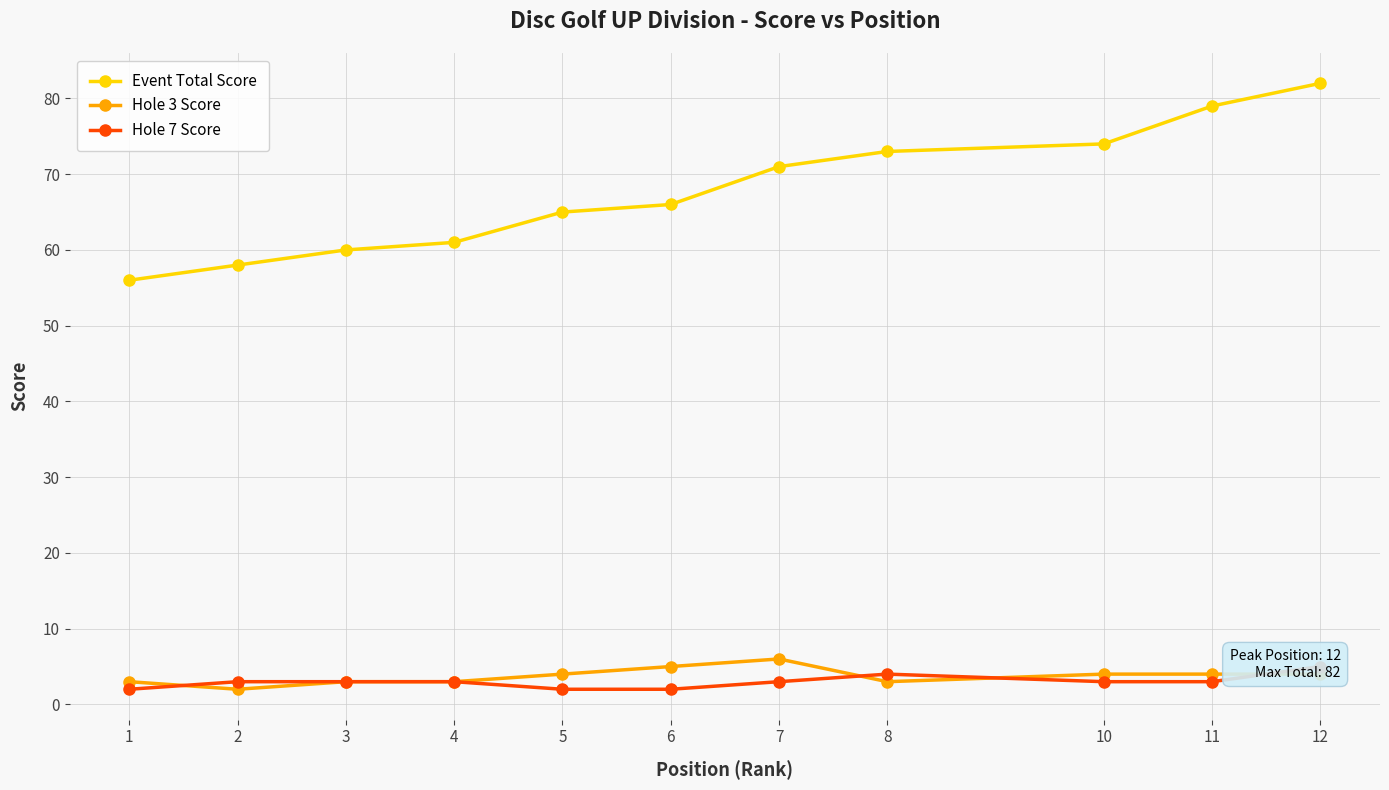

True or false: Event Total Score has a value of 138 at 12.

False